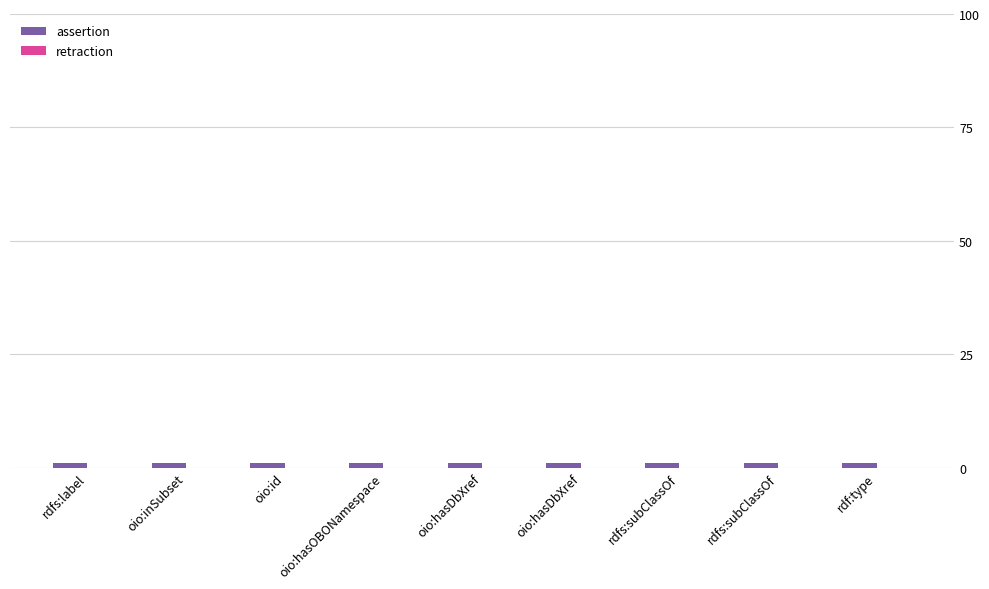

Count the number of categories in the chart.

9